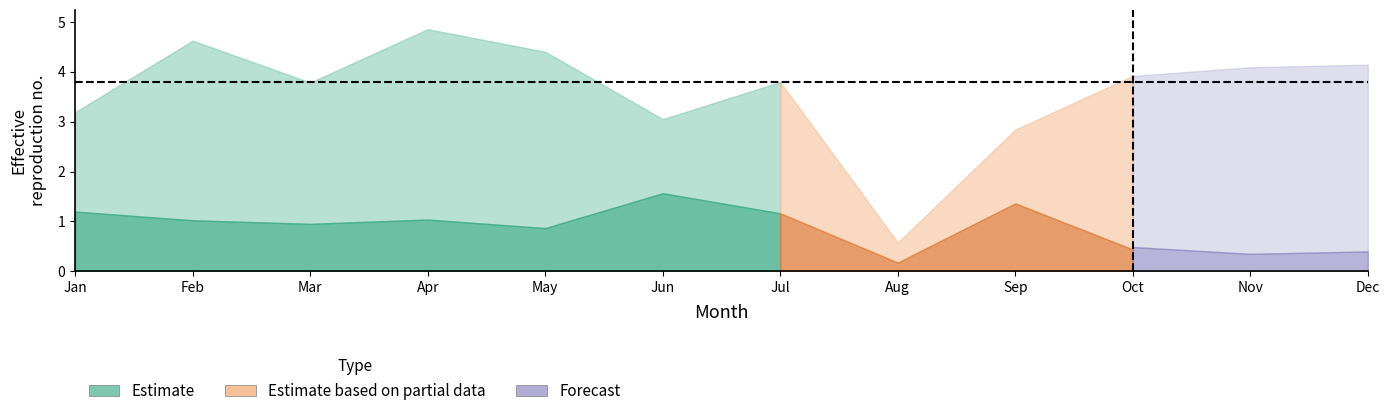

Does the chart have visible grid lines?

No